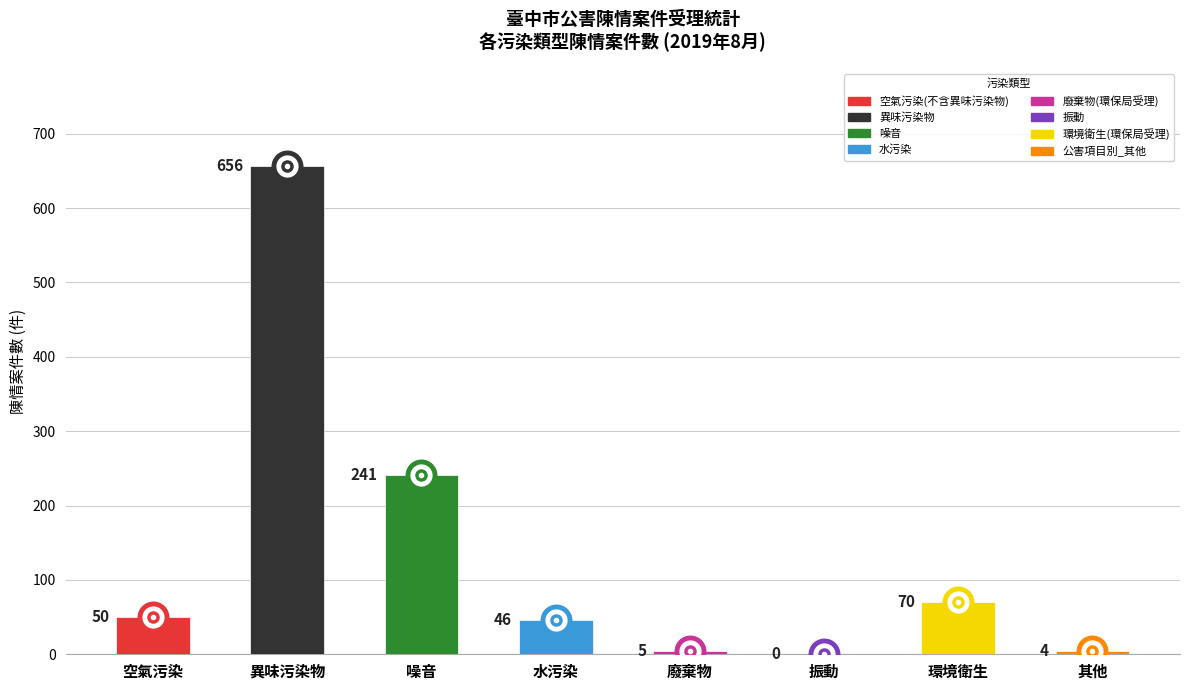

Are the bars grouped side by side (vs. stacked)?

No